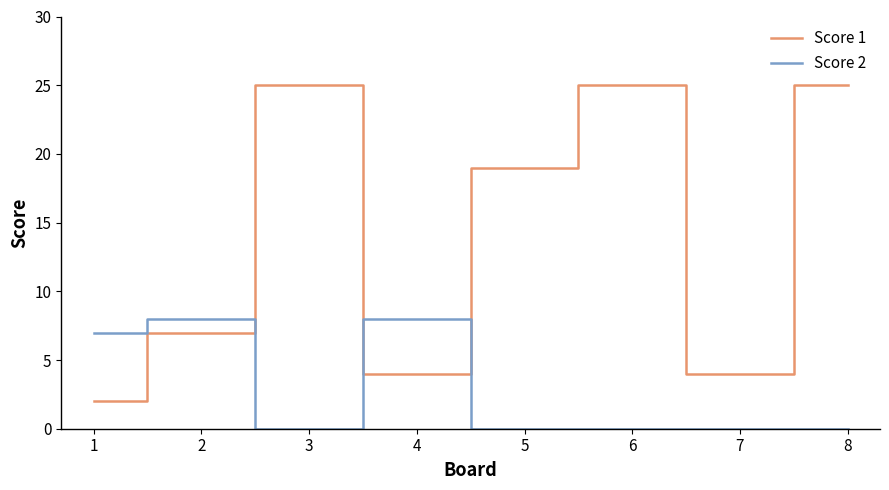

What is the total value across all series at 6?

25